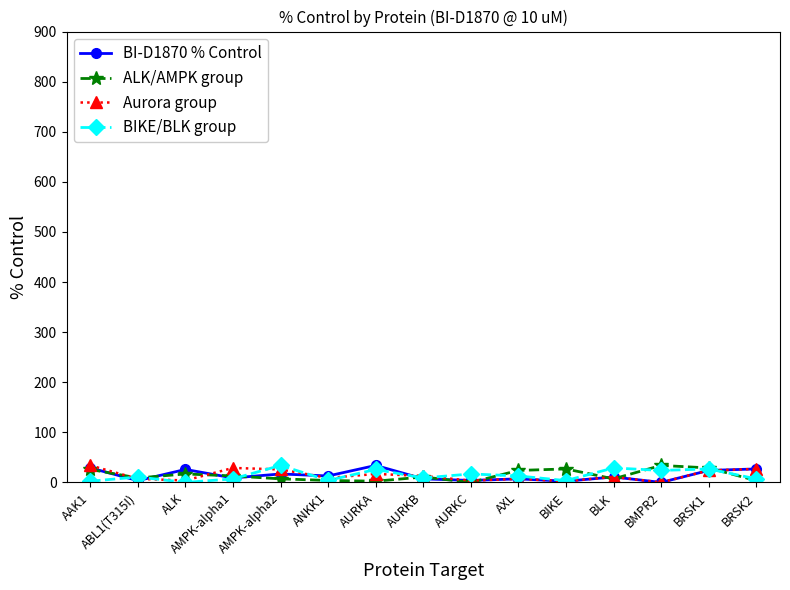

Is this an area chart (filled region under the line)?

No